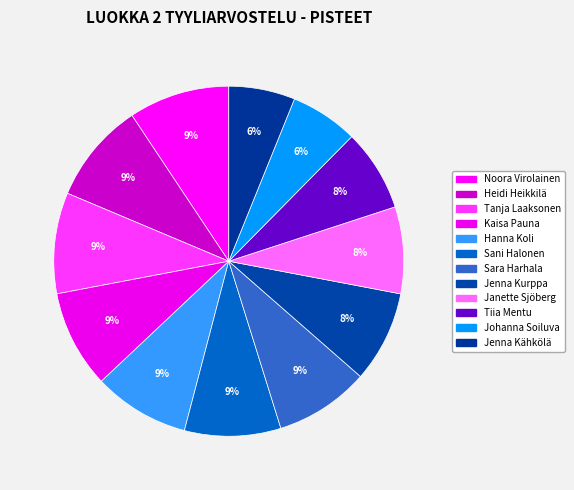

Is Kaisa Pauna the majority of the pie?

No